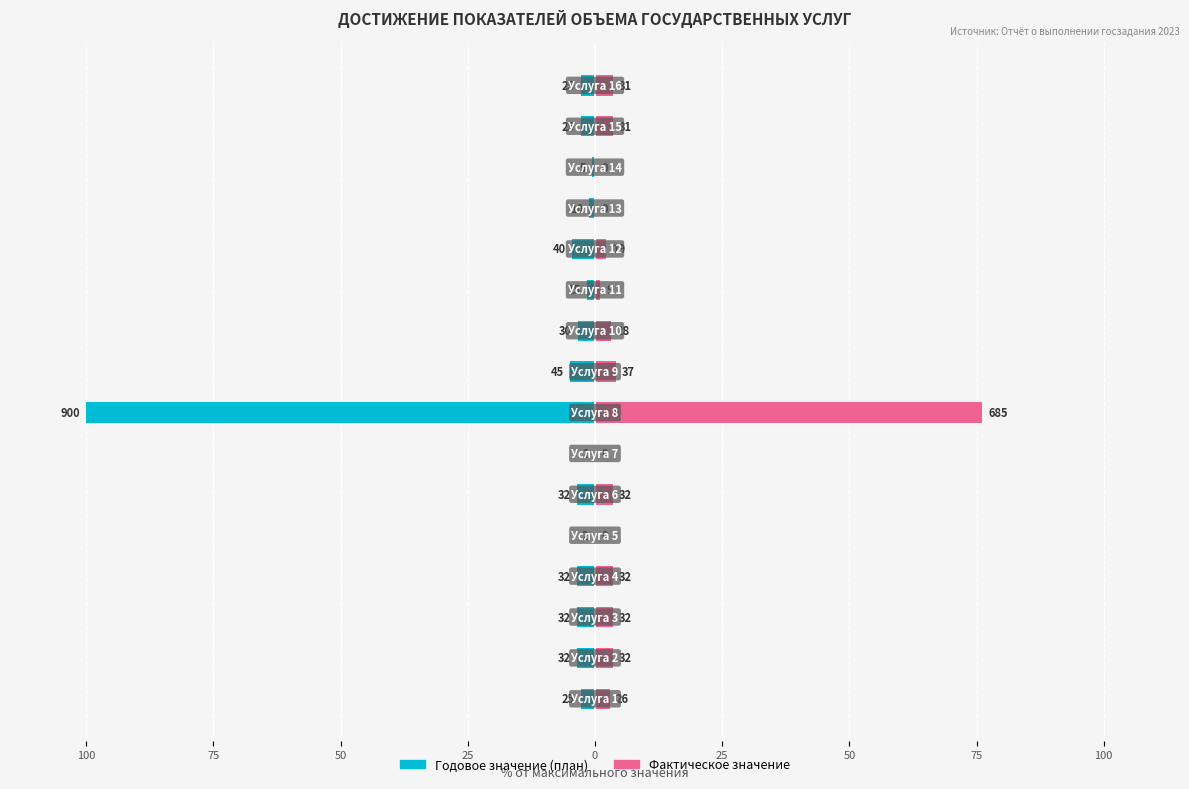

Read the Годовое значение (план) value at 50.

-0.1